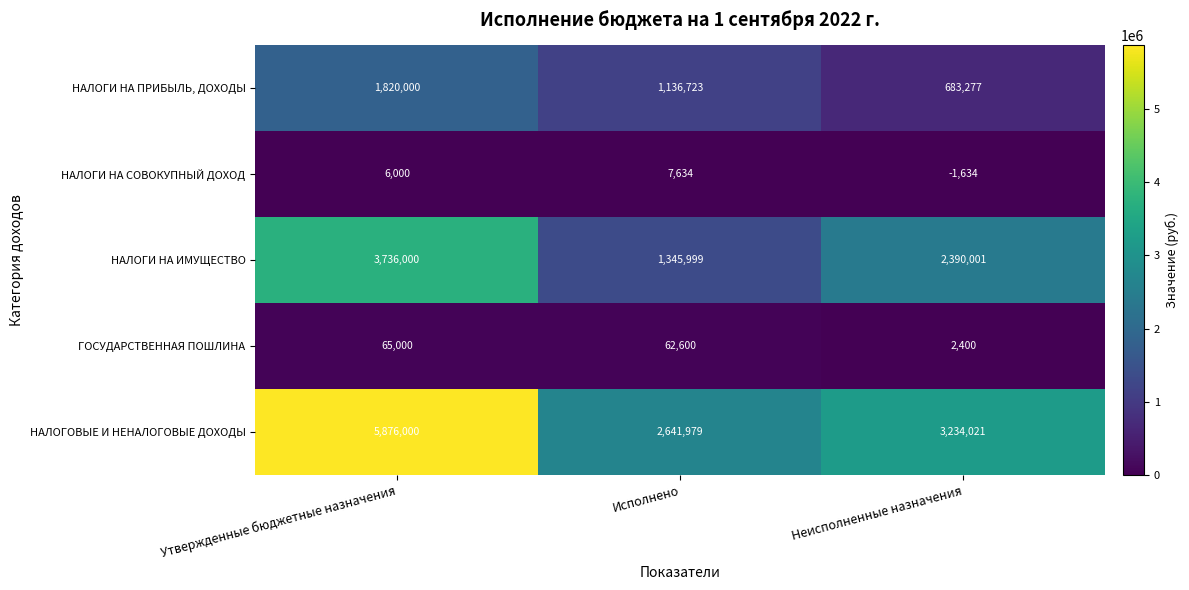

Reading right to left, what are all the values shown in this chart?

НАЛОГИ НА ПРИБЫЛЬ, ДОХОДЫ: Неисполненные назначения=683277	Исполнено=1136723	Утвержденные бюджетные назначения=1820000
НАЛОГИ НА СОВОКУПНЫЙ ДОХОД: Неисполненные назначения=-1634	Исполнено=7634	Утвержденные бюджетные назначения=6000
НАЛОГИ НА ИМУЩЕСТВО: Неисполненные назначения=2390001	Исполнено=1345999	Утвержденные бюджетные назначения=3736000
ГОСУДАРСТВЕННАЯ ПОШЛИНА: Неисполненные назначения=2400	Исполнено=62600	Утвержденные бюджетные назначения=65000
НАЛОГОВЫЕ И НЕНАЛОГОВЫЕ ДОХОДЫ: Неисполненные назначения=3234021	Исполнено=2641979	Утвержденные бюджетные назначения=5876000